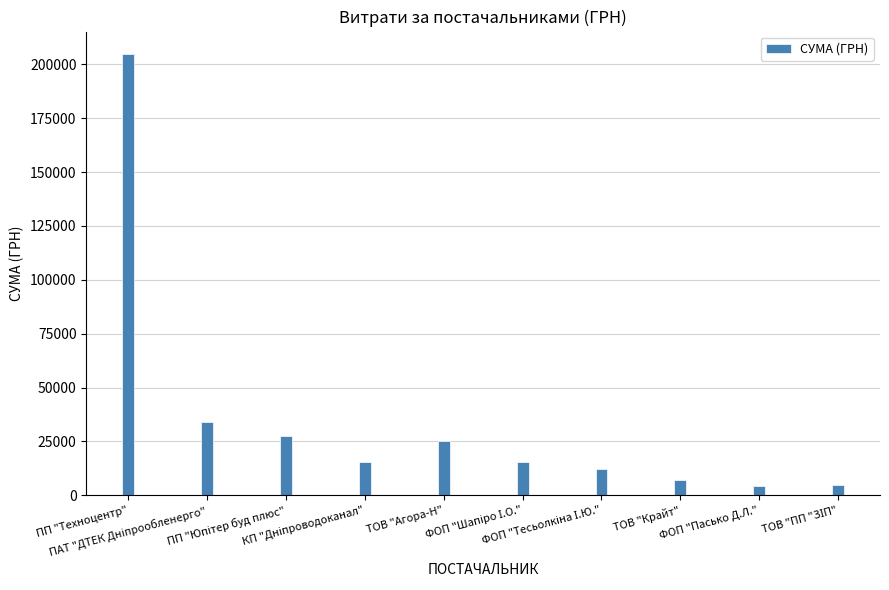

What is the difference between the maximum and minimum values?

200581.9